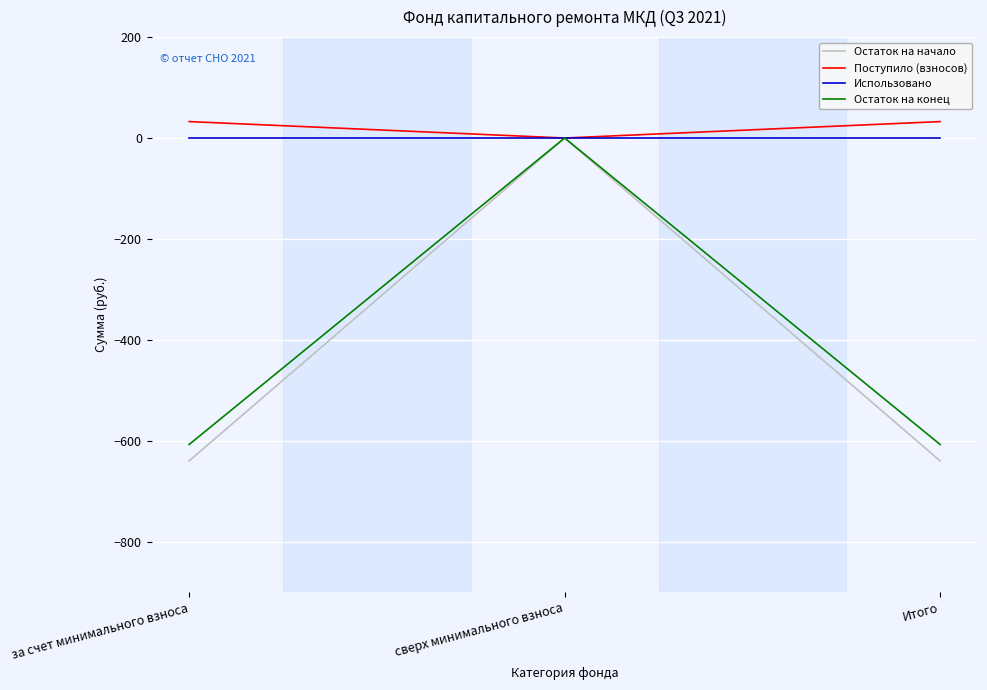

Is it true that Остаток на начало equals -640.0 at Итого?

True